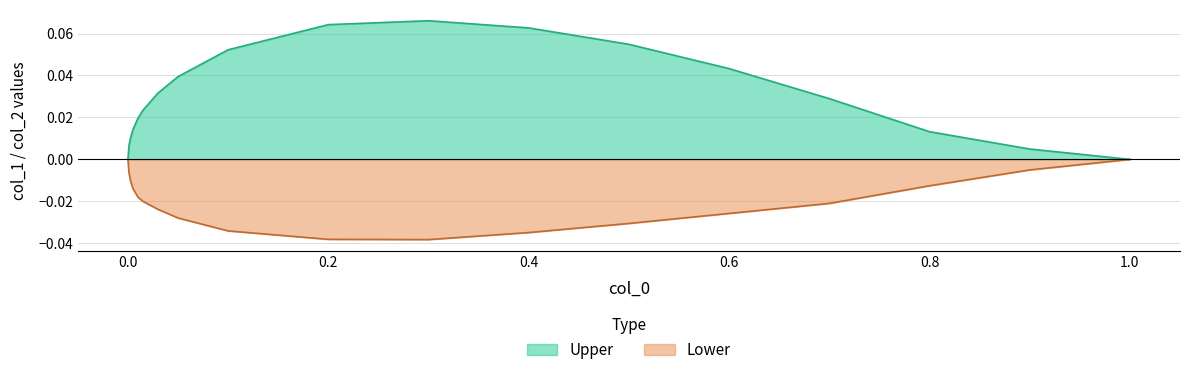

Which series has the largest total across all categories?

Upper